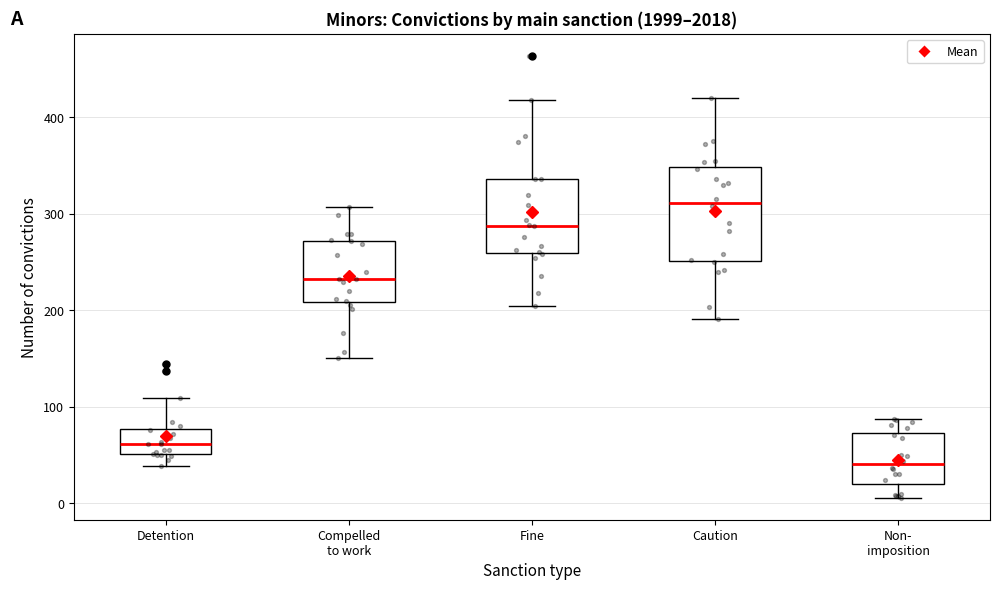

Where does the median line of the box for Fine sit on the y-axis? The values are not printed on the chart, so give them approximately, as read against the axis.

290